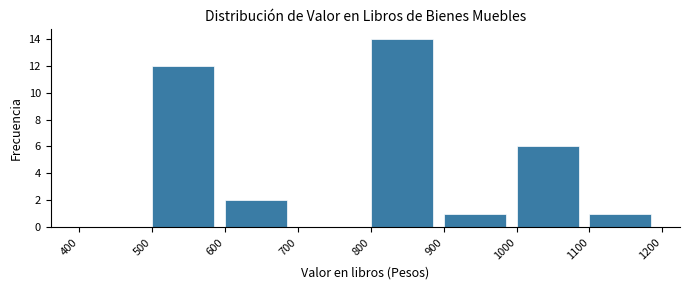

Which range on the x-axis has the tallest bar?

800 to 900